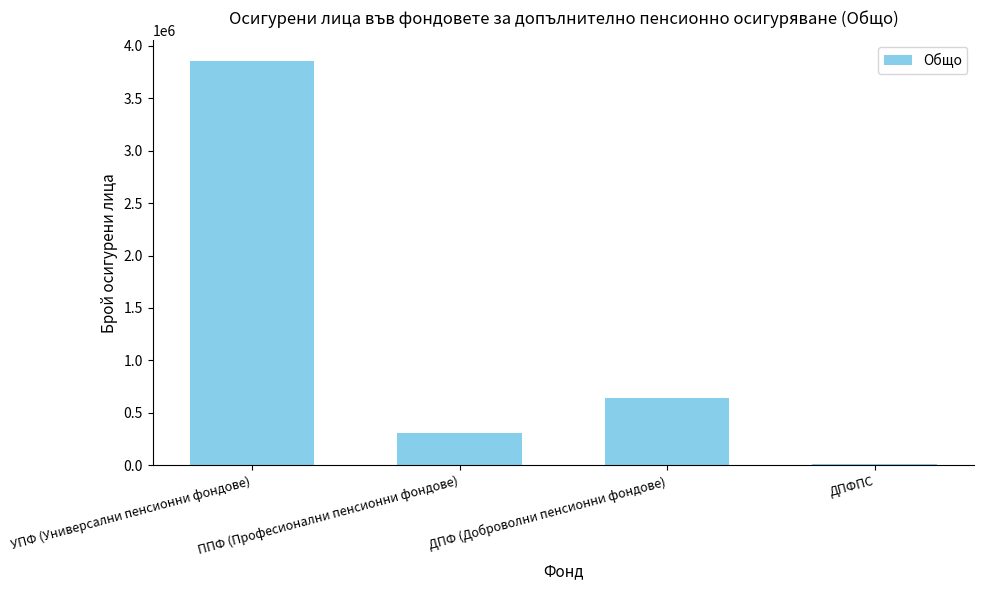

What is the sum of the values at УПФ (Универсални пенсионни фондове) and ППФ (Професионални пенсионни фондове)?

4162344